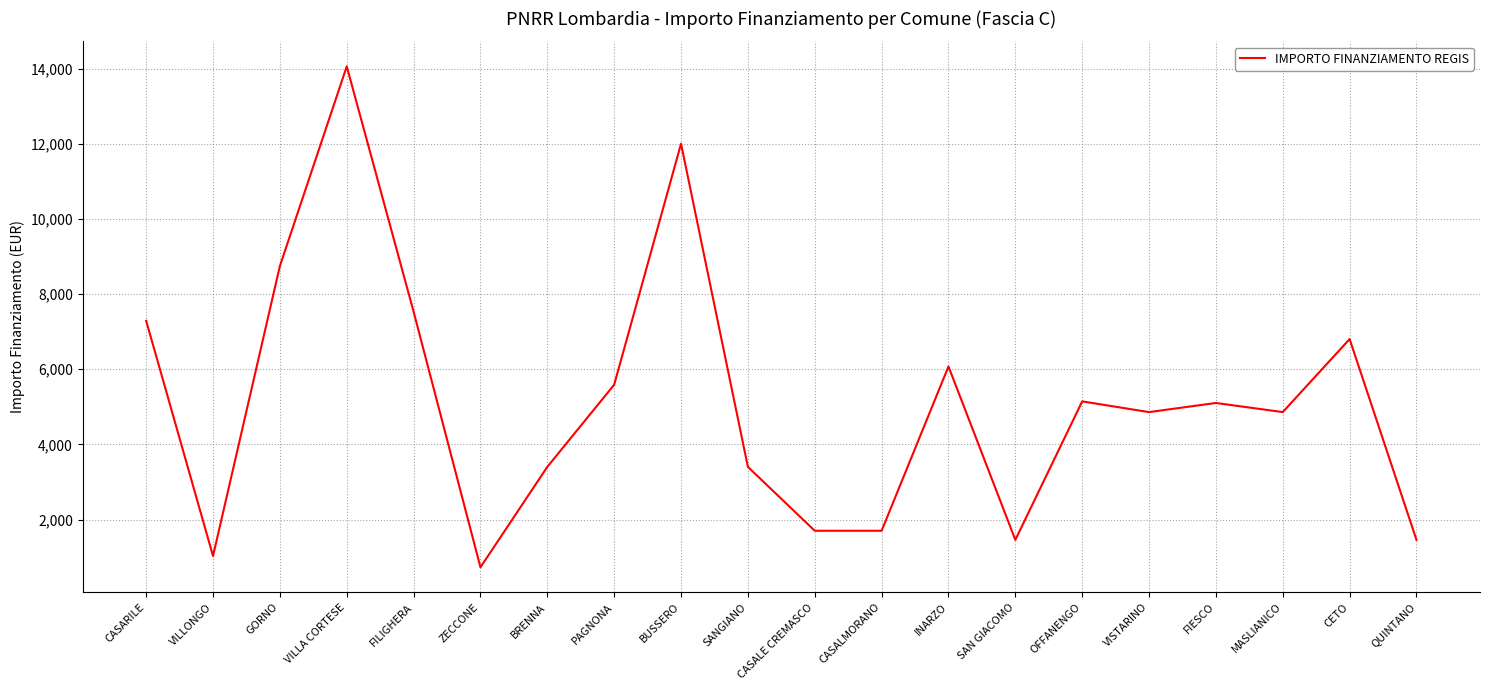

Read the value at SANGIANO, to the nearest 50.

3400